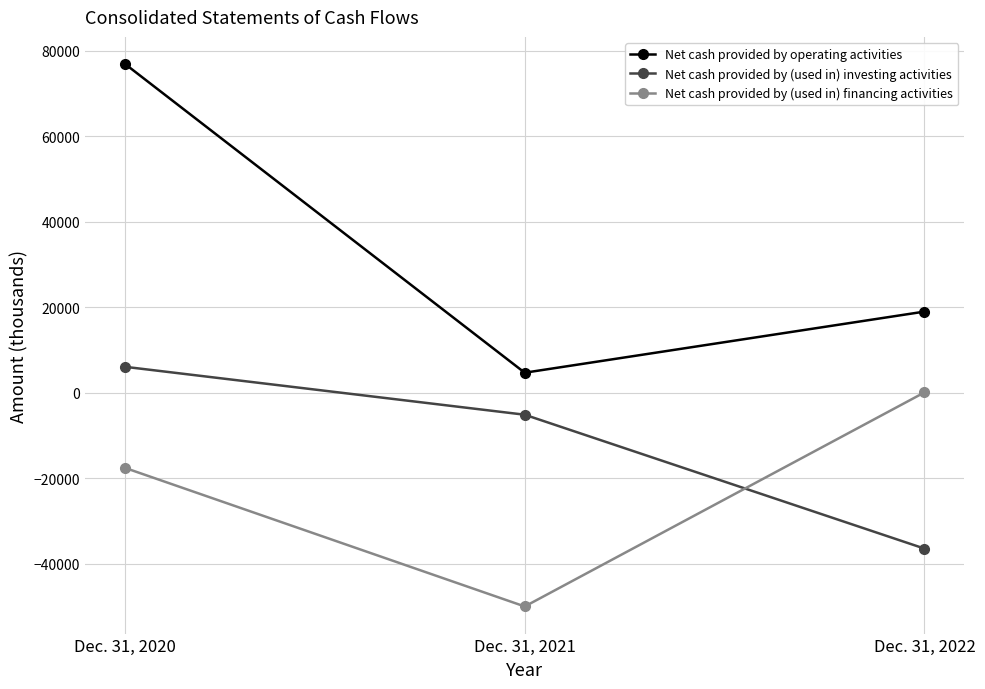

What is the spread (max minus min) of values at Dec. 31, 2021?

54711